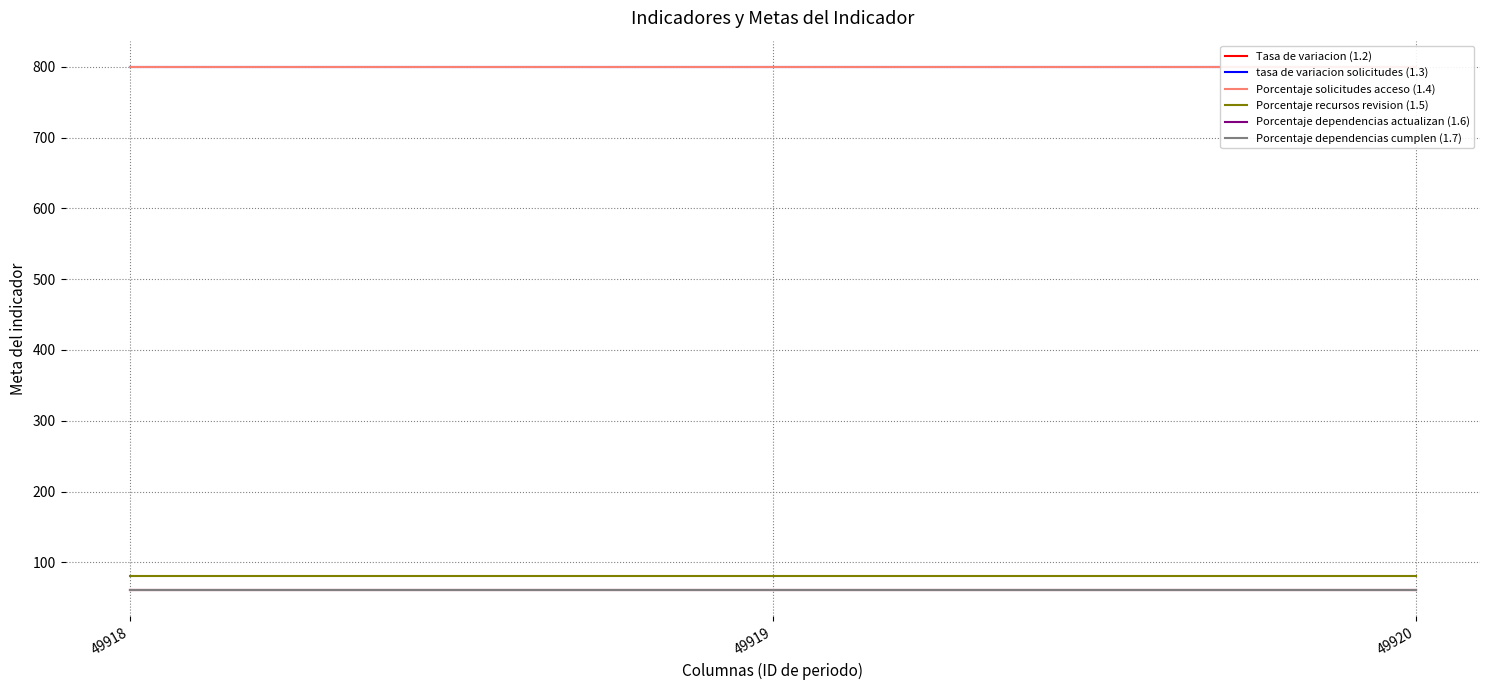

Rank the series by their maximum value, from highest to lowest.

tasa de variacion solicitudes (1.3), Porcentaje solicitudes acceso (1.4), Porcentaje recursos revision (1.5), Tasa de variacion (1.2), Porcentaje dependencias actualizan (1.6), Porcentaje dependencias cumplen (1.7)